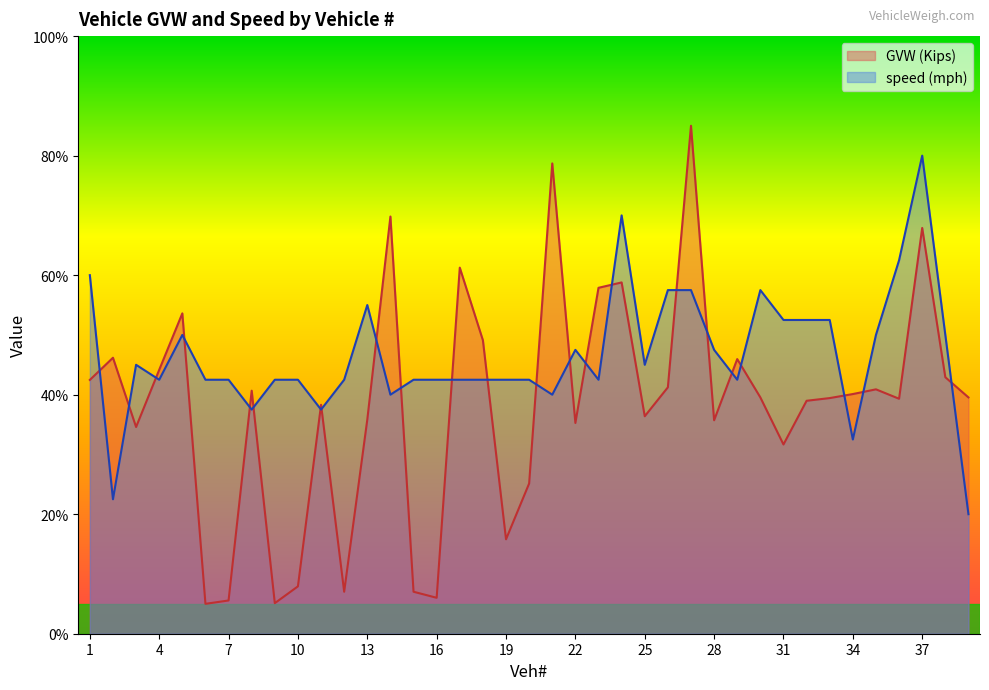

Where does the speed series first go above 42?

1